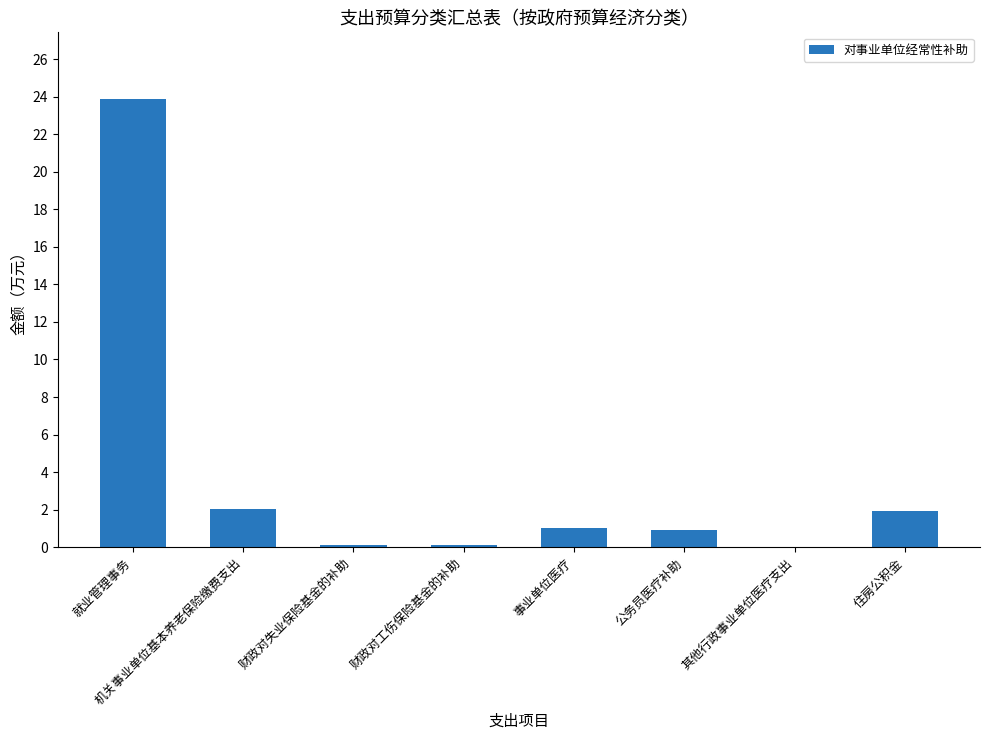

The value at 就业管理事务 is 23.9. True or false?

True